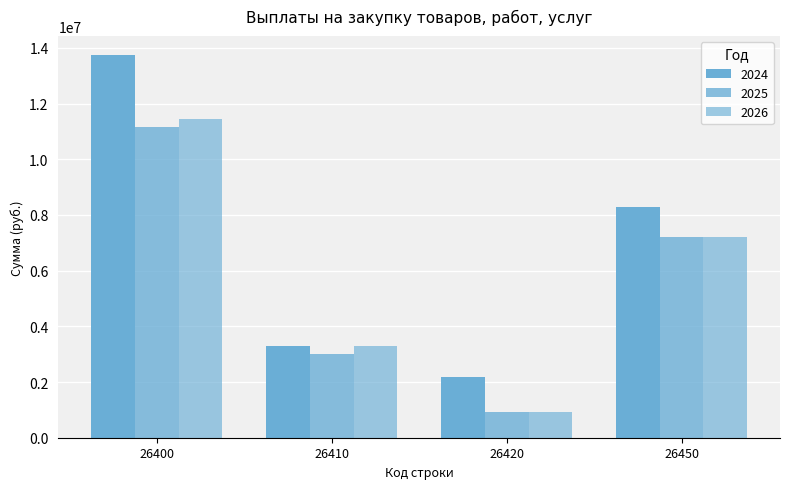

True or false: 2025 has a value of 925465.6 at 26420.

True